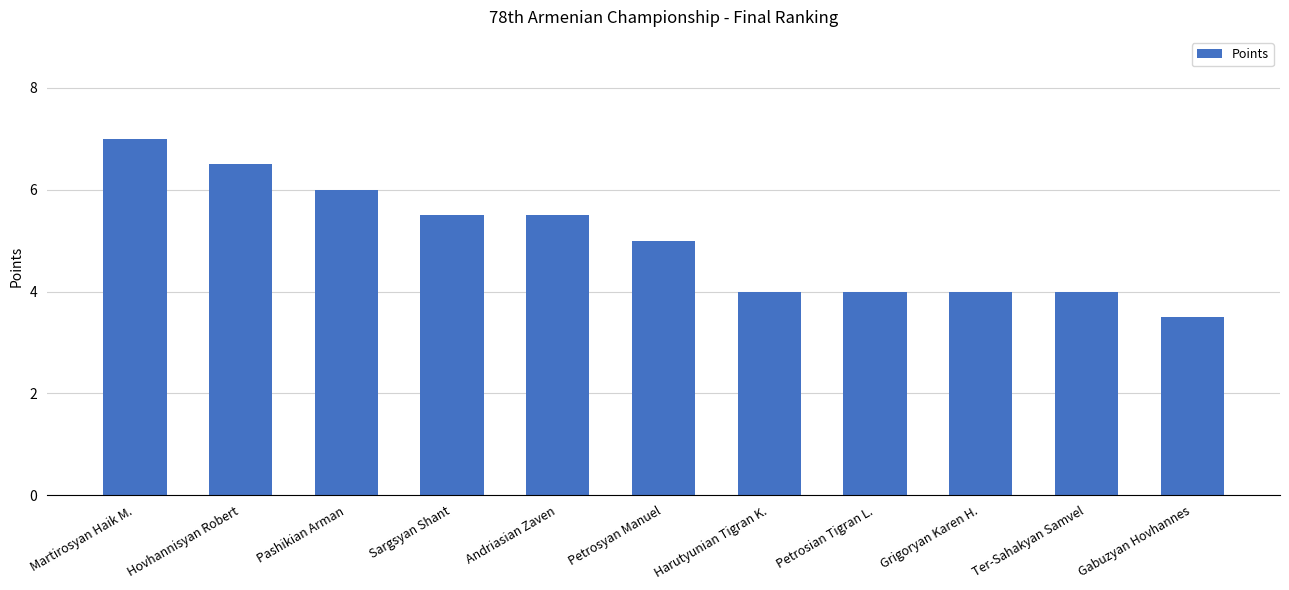

What is the difference between the values at Andriasian Zaven and Petrosyan Manuel?

0.5